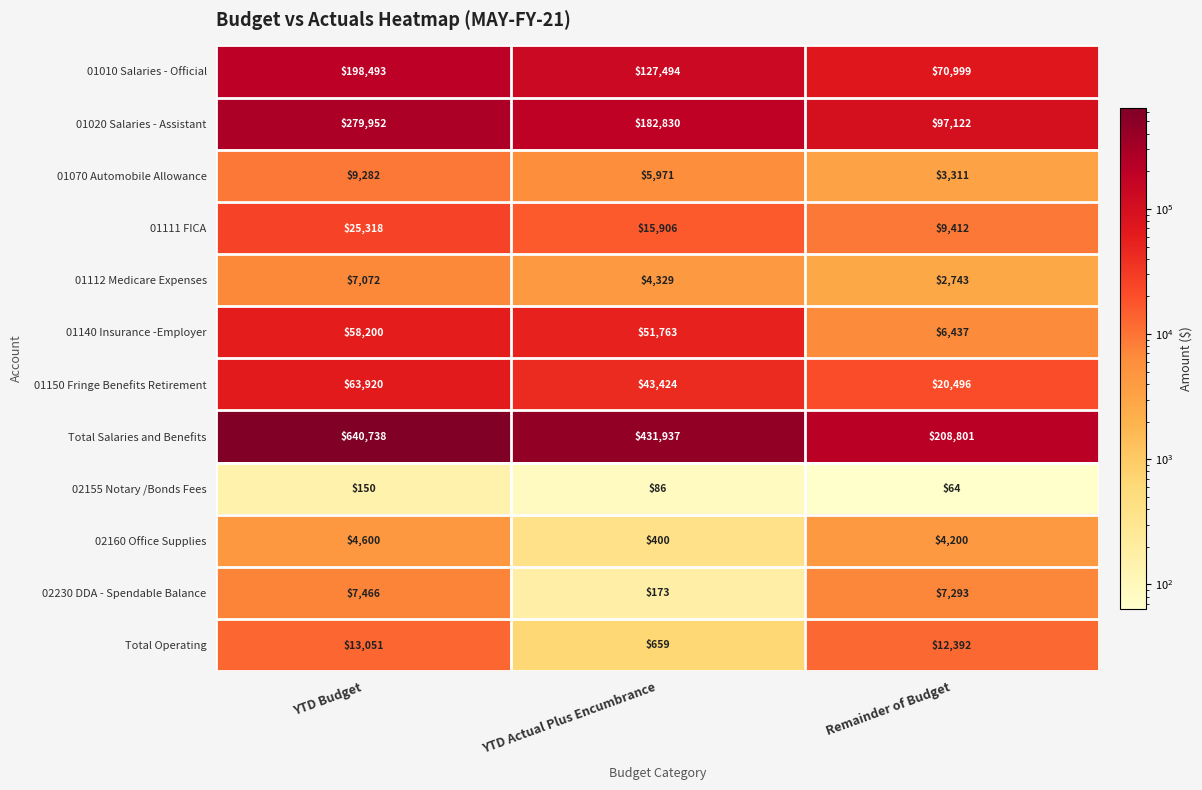

What is the sum of all Total Operating values?

26102